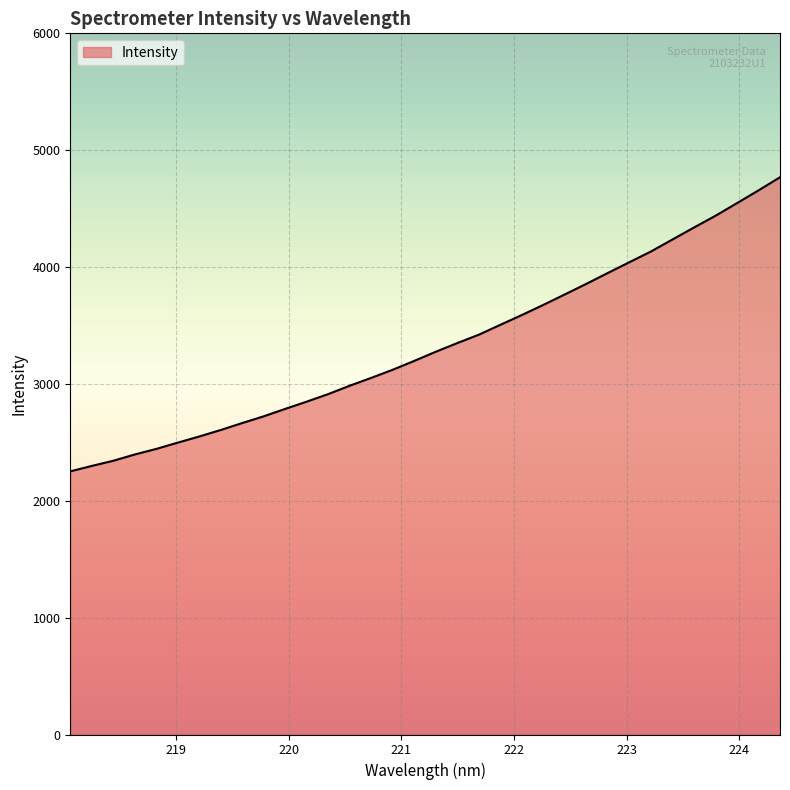

What is the minimum value shown in the chart?

2251.7